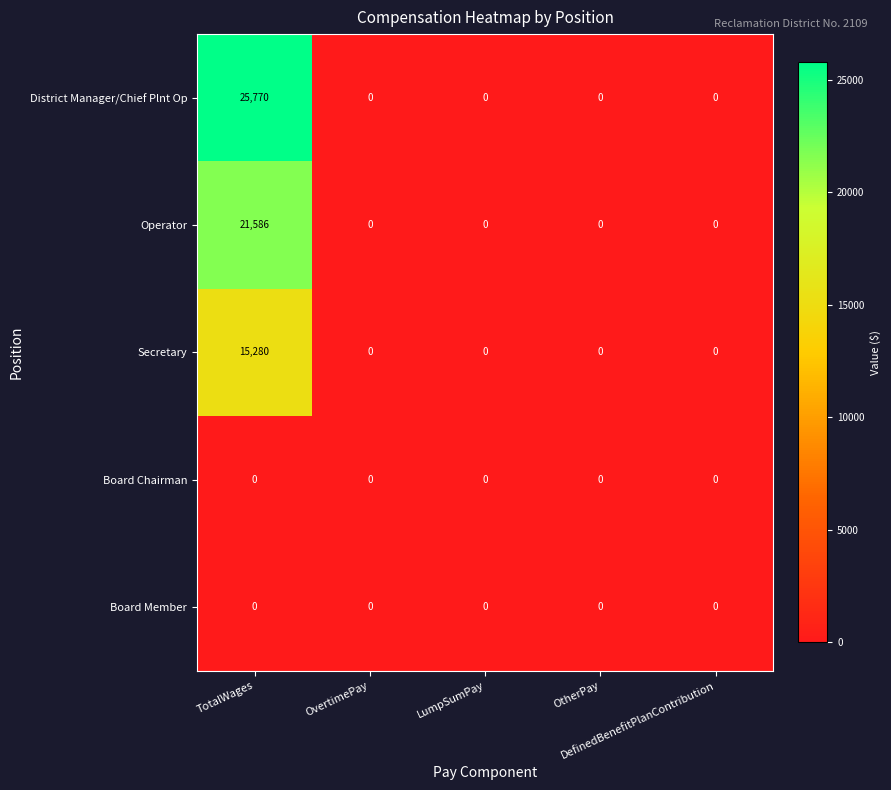

How many values in the Secretary series exceed 0?

1